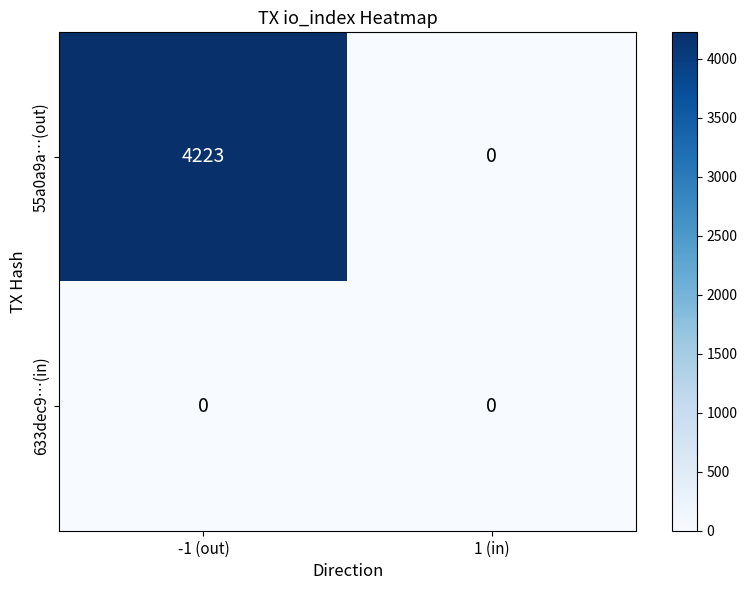

Rank the series by their average value, from lowest to highest.

633dec9…(in), 55a0a9a…(out)